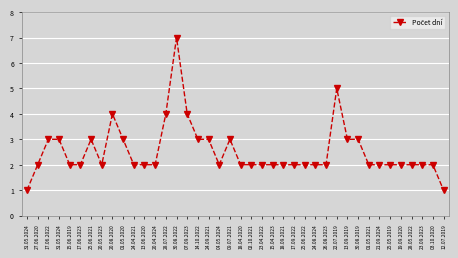

How many series are shown in this chart?

1